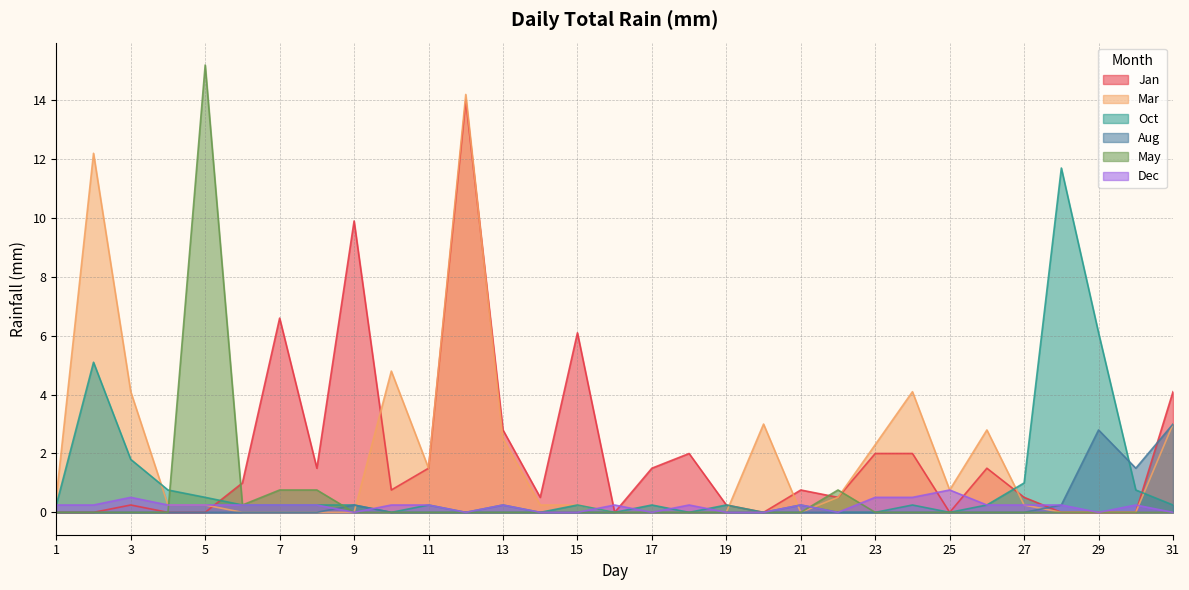

At which category is the sum across all series the highest?

12